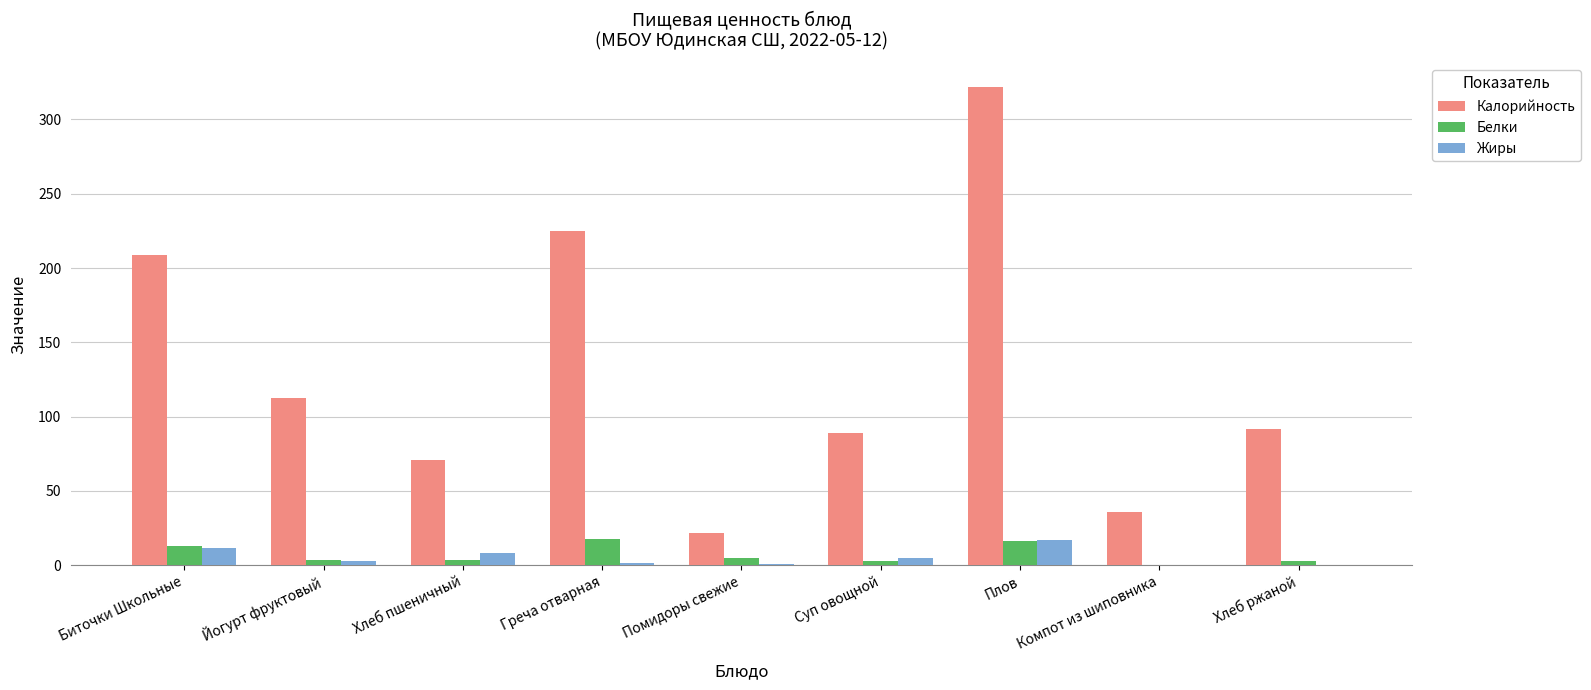

What is the highest value of the Белки series?

17.6